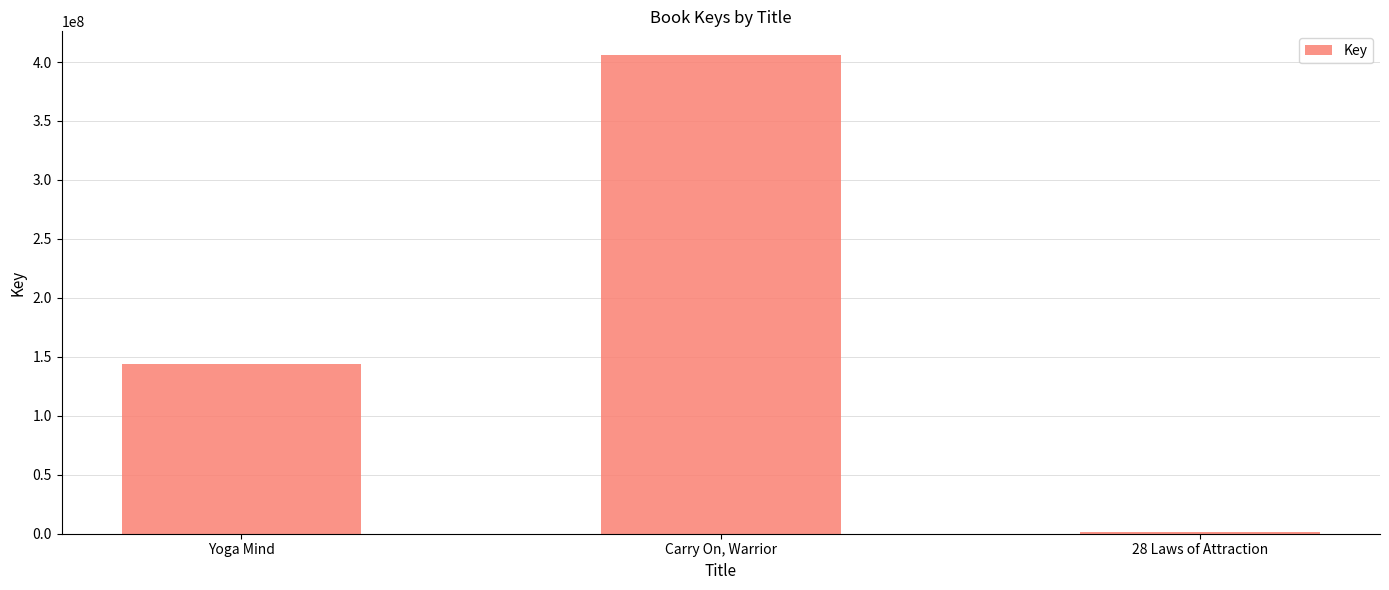

Which has a higher value, Carry On, Warrior or 28 Laws of Attraction?

Carry On, Warrior